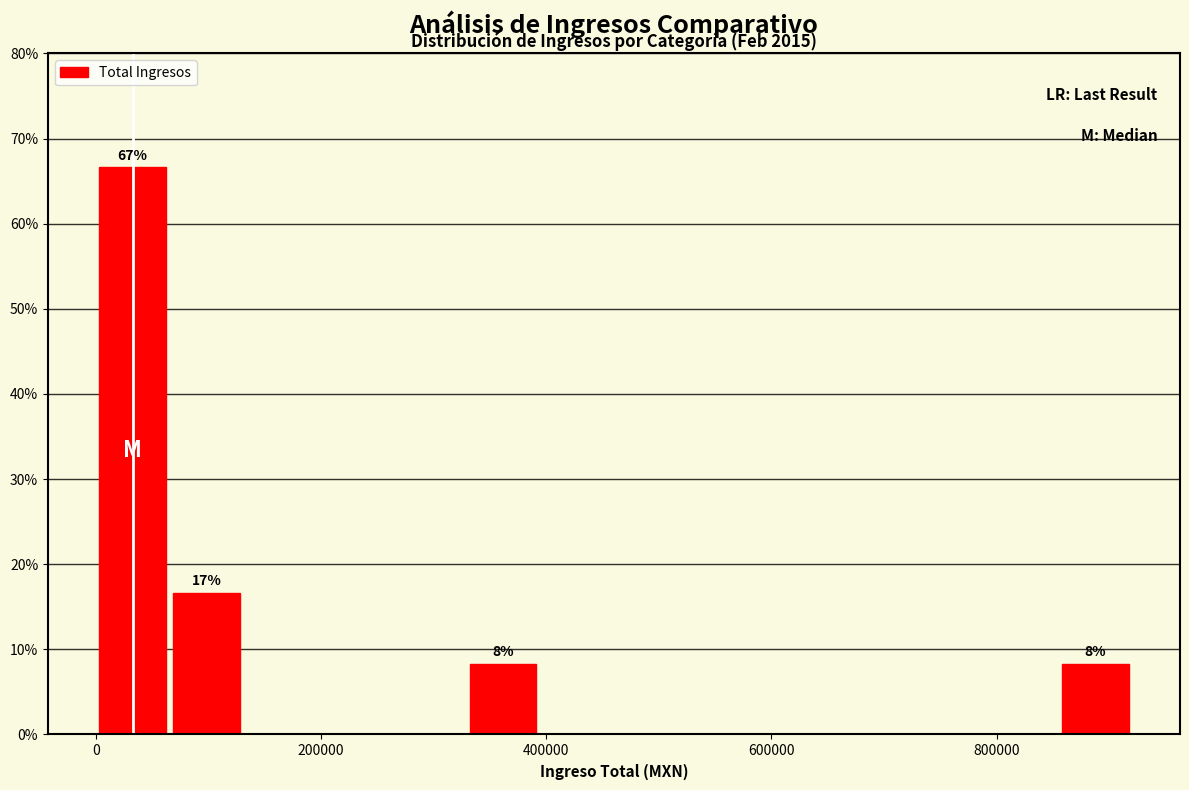

Read against the x-axis, roughly where is the centre of the tallest bar?

40000